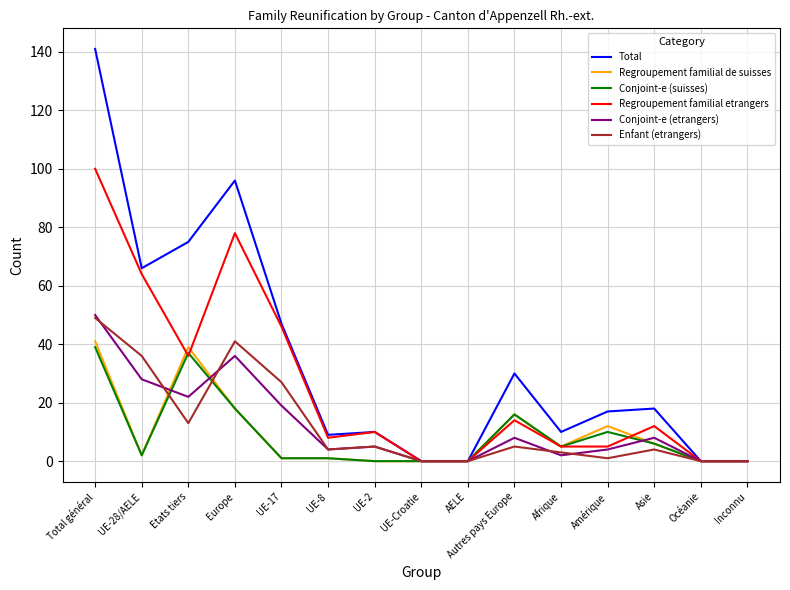

The Conjoint-e (suisses) series shows 22 at Autres pays Europe. True or false?

False